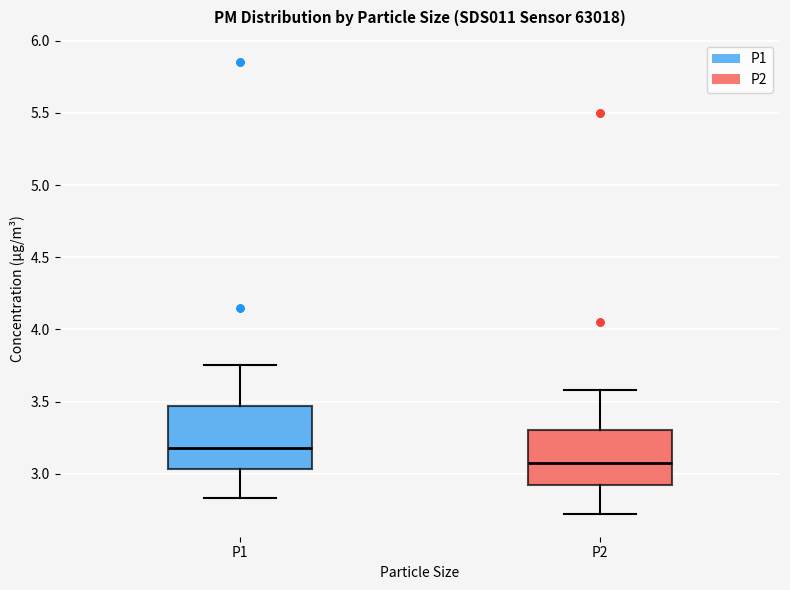

Reading left to right, read every box against the y-axis: the position of its median line, the range the box covers, and the ends of its whiskers. The values are not printed on the chart, so give them approximately, as read against the axis.

P1: median 3.20, box 3.05 to 3.45, whiskers 2.85 to 3.75
P2: median 3.10, box 2.90 to 3.30, whiskers 2.70 to 3.60